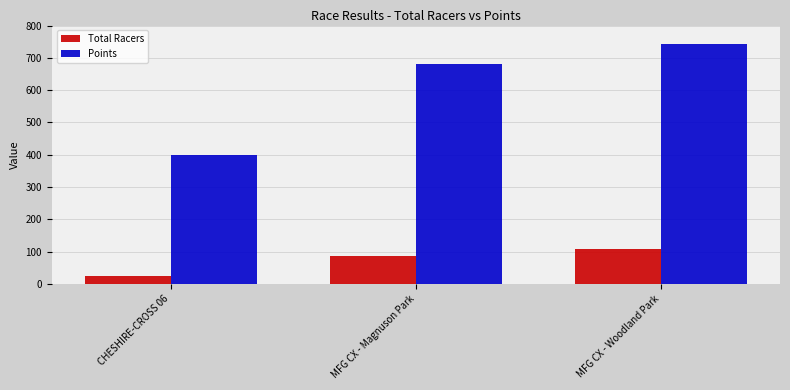

Which series changed the most between CHESHIRE-CROSS 06 and MFG CX - Woodland Park?

Points